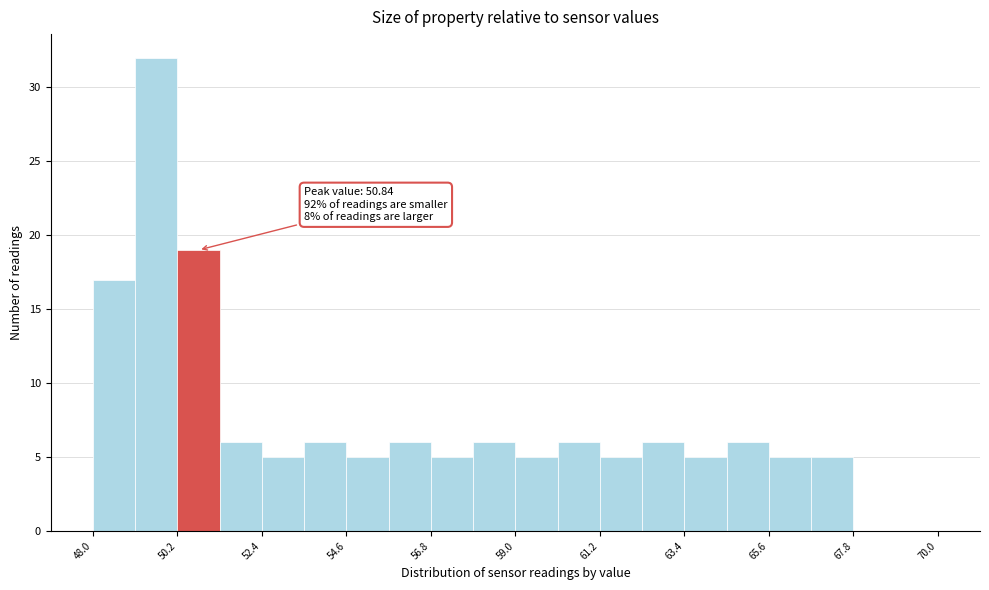

Read against the x-axis, roughly where is the centre of the tallest bar?

49.5